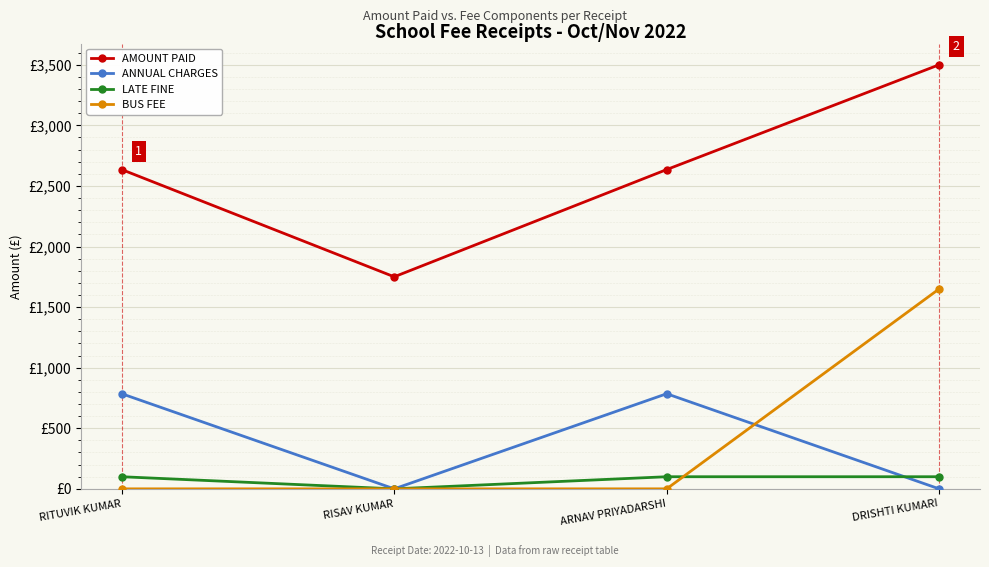

At which category does the chart reach its minimum across all series?

RISAV KUMAR